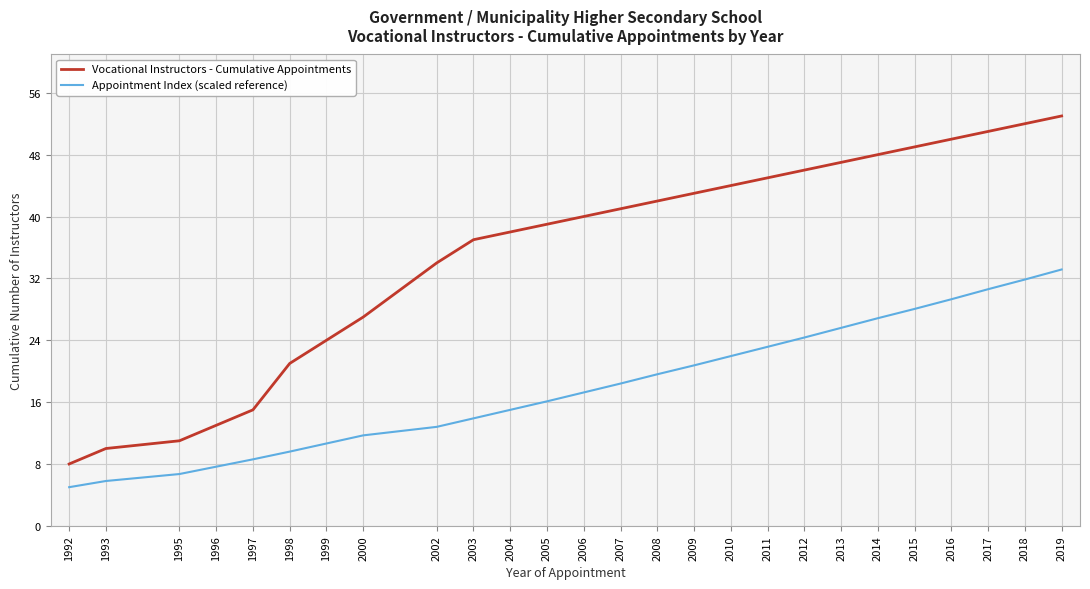

True or false: Vocational Instructors - Cumulative Appointments has more than 2 points higher than both neighbors.

False